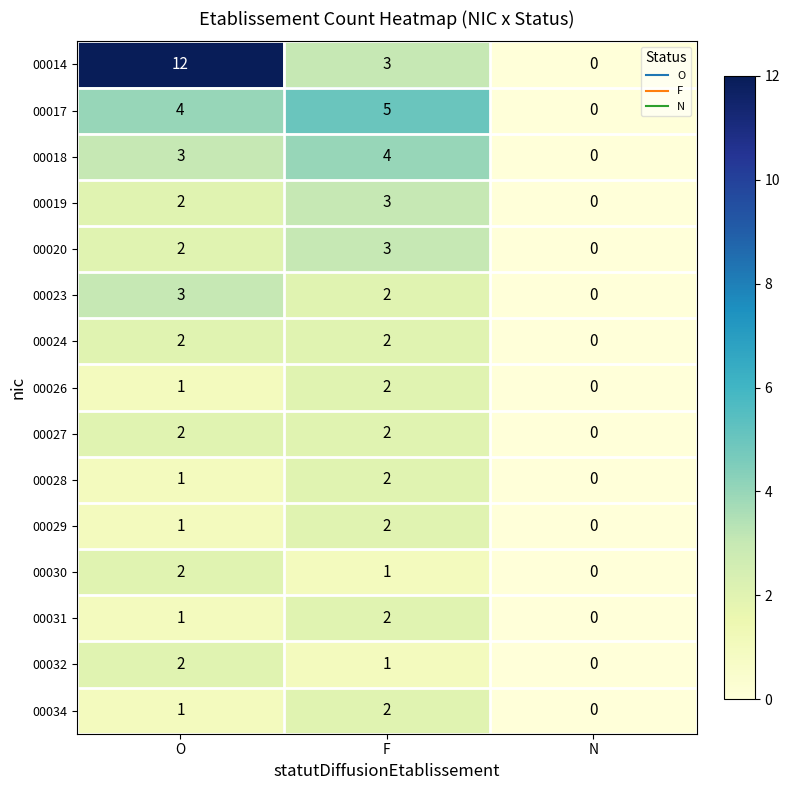

Which series has the largest total across all categories?

00014